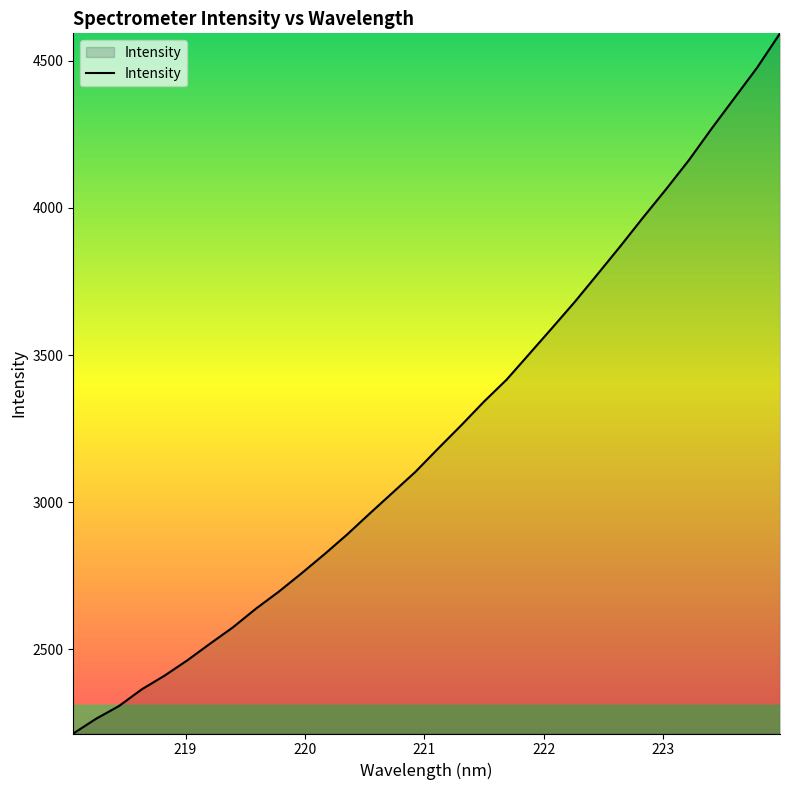

What is the difference between the maximum and second lowest values?

2330.1